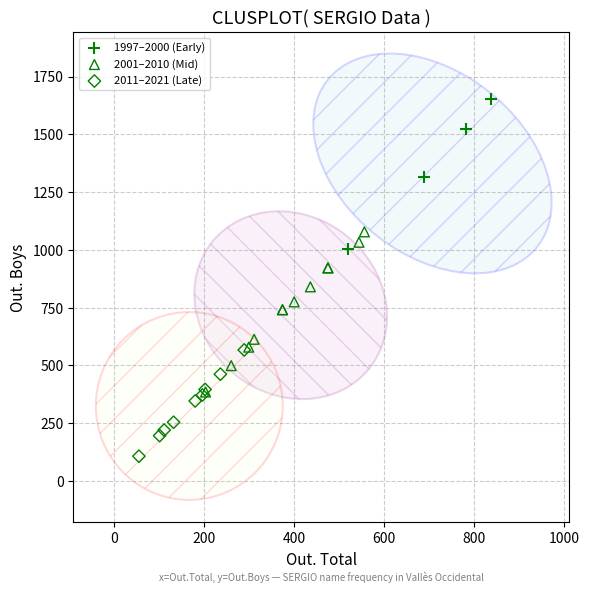

What are all the series names shown in the legend?

1997–2000 (Early), 2001–2010 (Mid), 2011–2021 (Late)